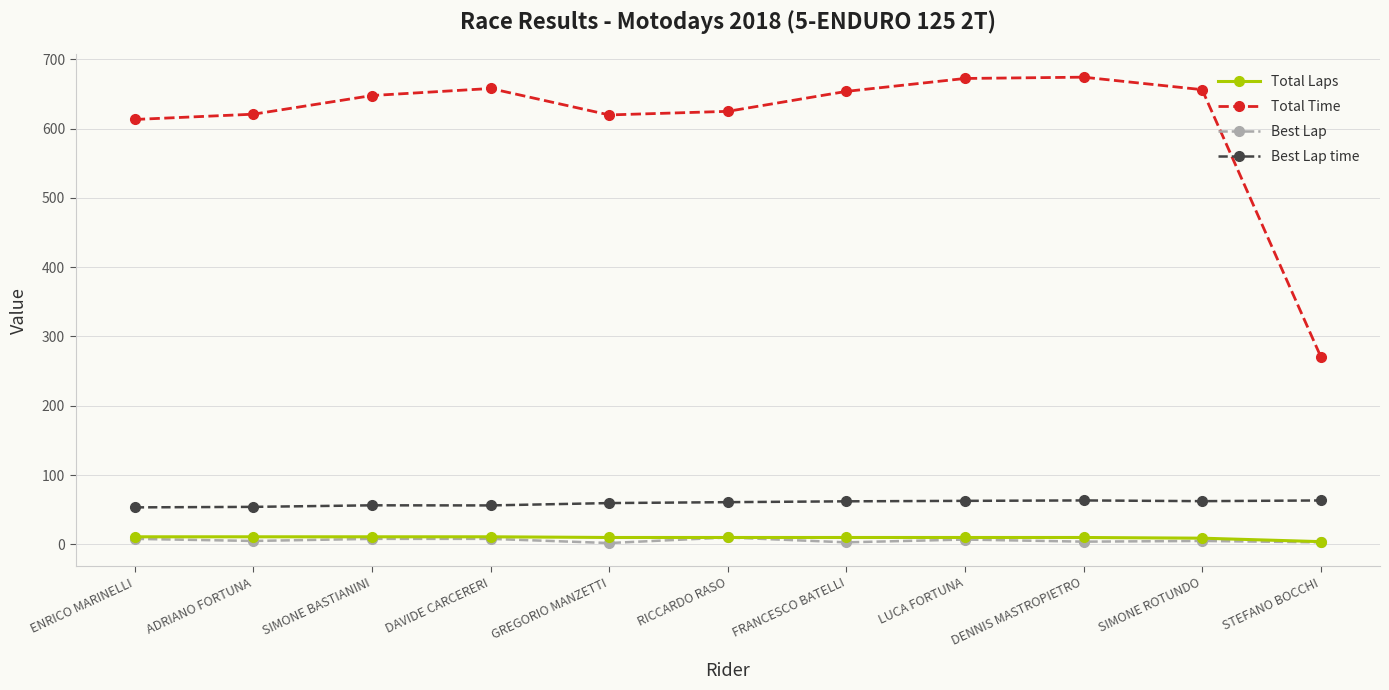

Is it true that Total Time equals 624.8 at RICCARDO RASO?

True